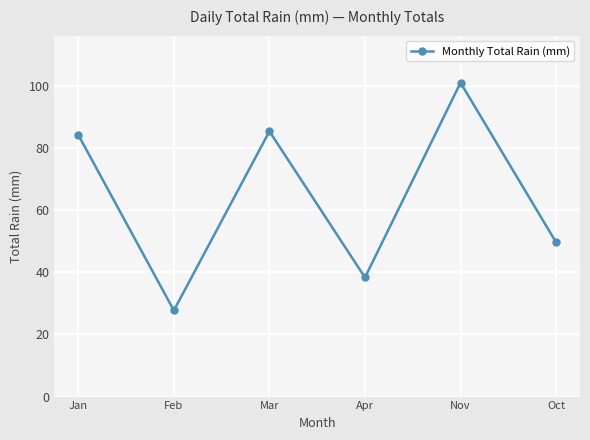

True or false: the data has more than 2 interior local peaks.

False